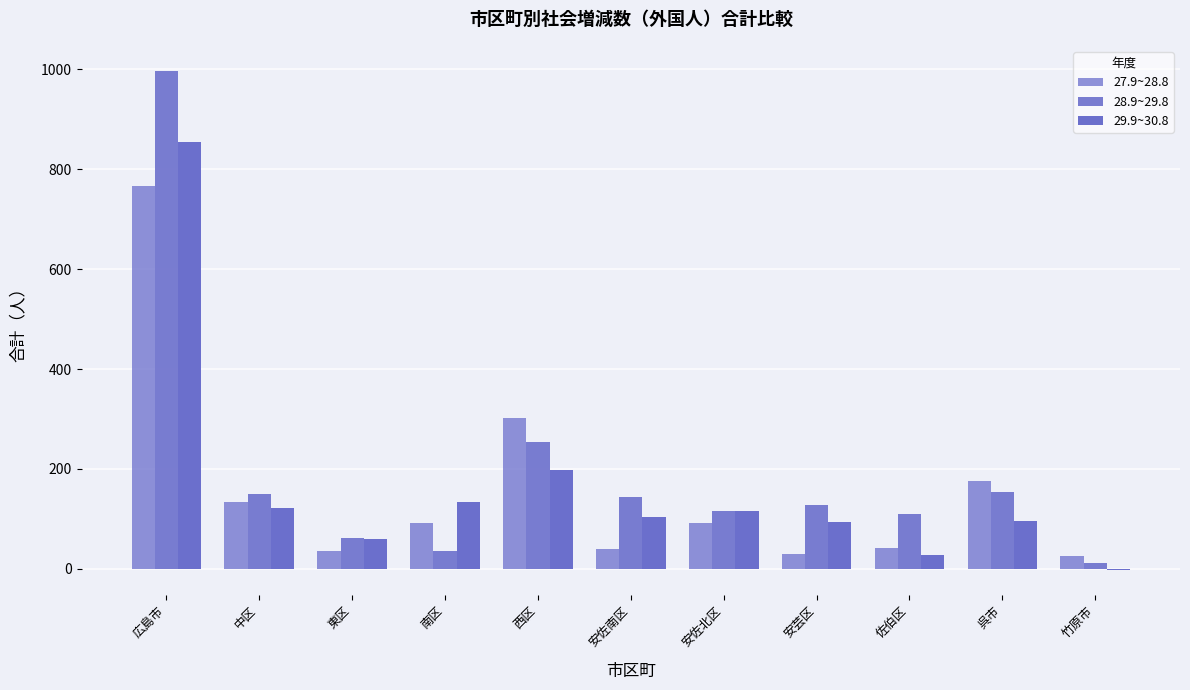

What is the approximate value of 28.9~29.8 at 中区?

149